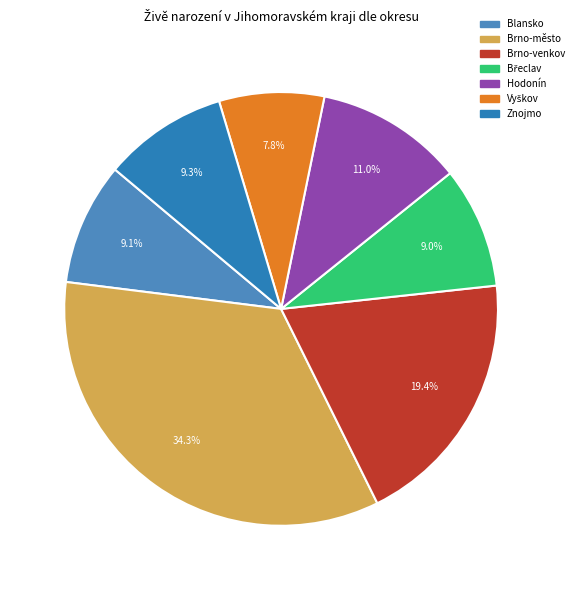

How many segments does this pie chart have?

7